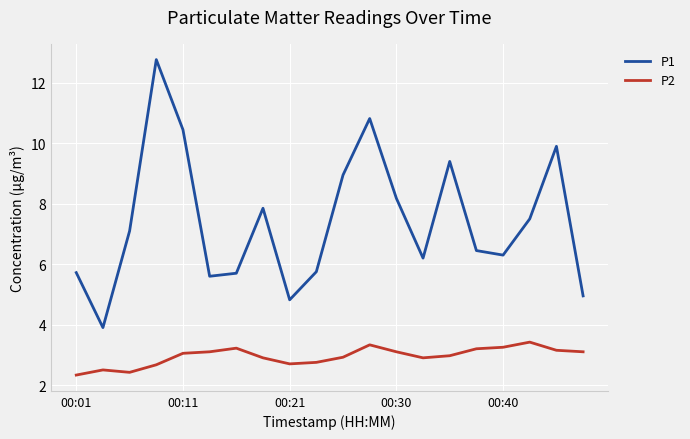

Which series has the largest range (max minus min)?

P1